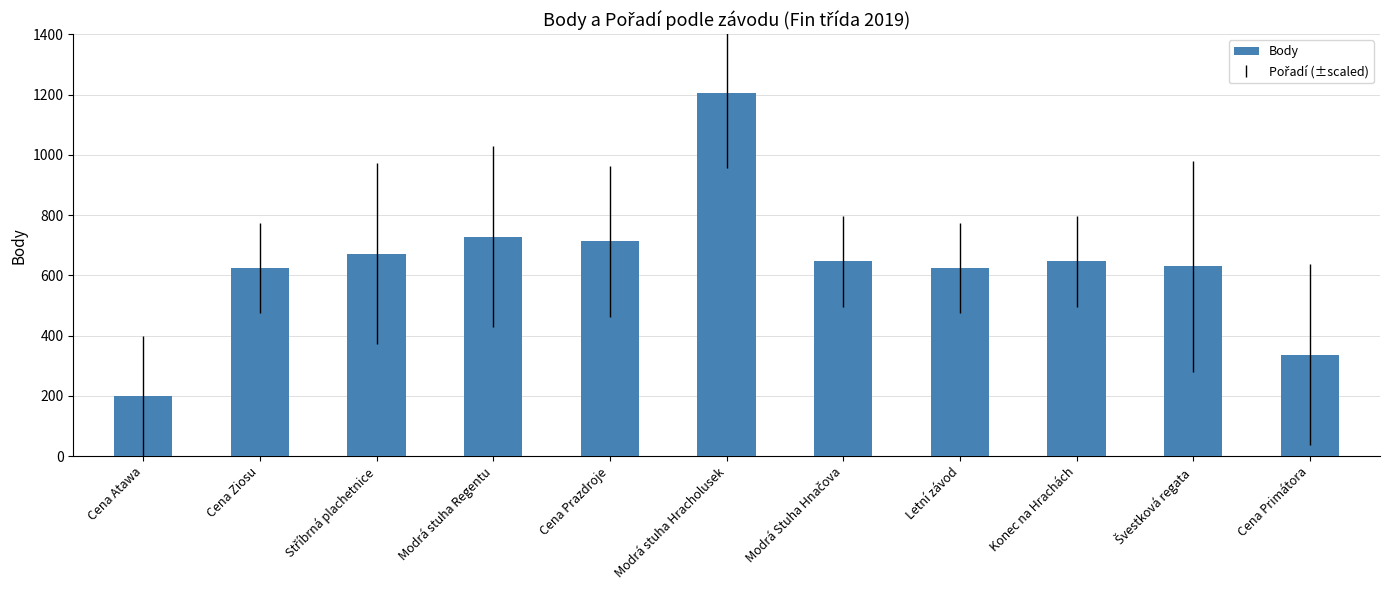

Is it true that the value at Modrá stuha Regentu is 358?

False